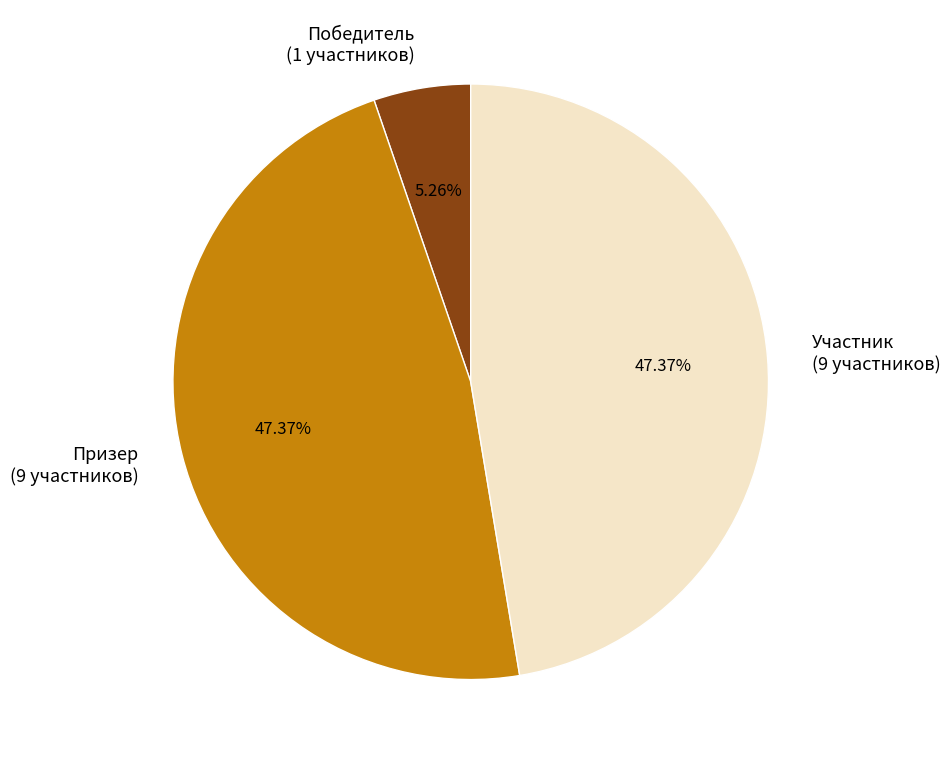

Approximately how many times larger is the value at Победитель compared to Призер?

0.1